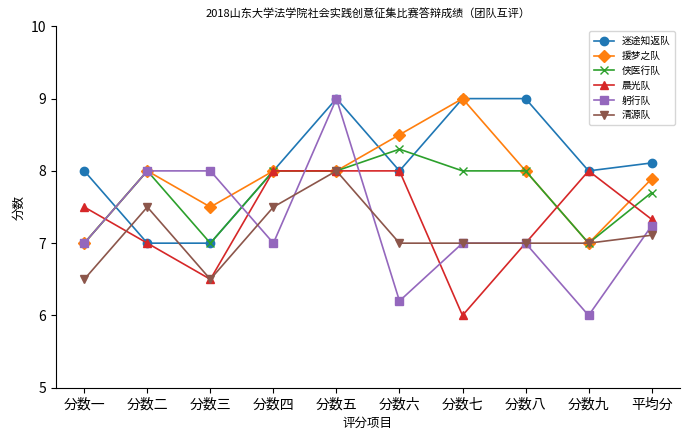

At which category does 援梦之队 reach its first local peak?

分数二